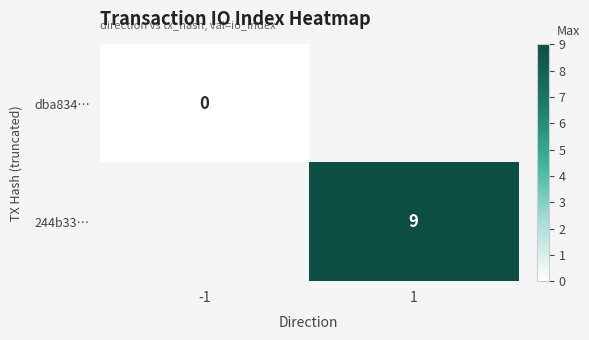

Is it true that dba834… equals 0.0 at -1?

True